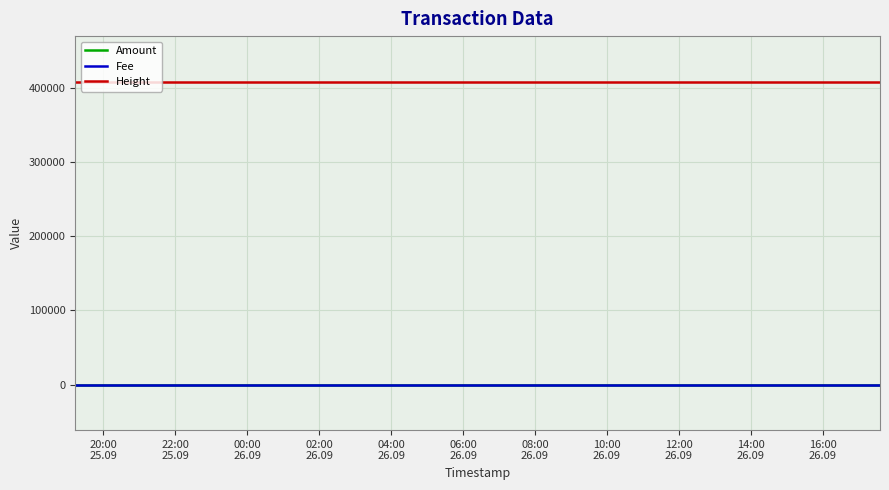

What is the maximum value shown in the chart?

408075